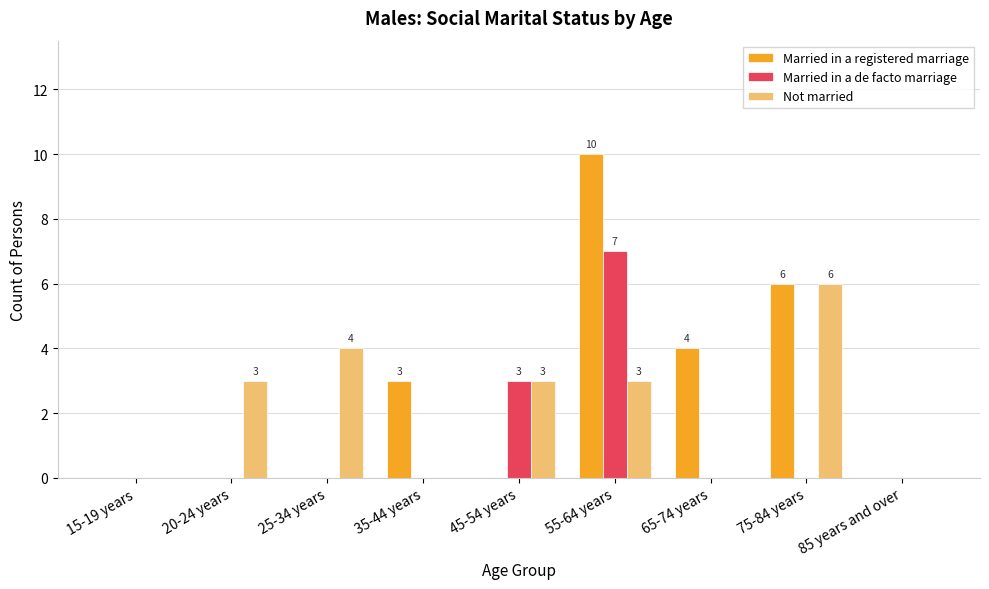

What is the total value across all series at 25-34 years?

4